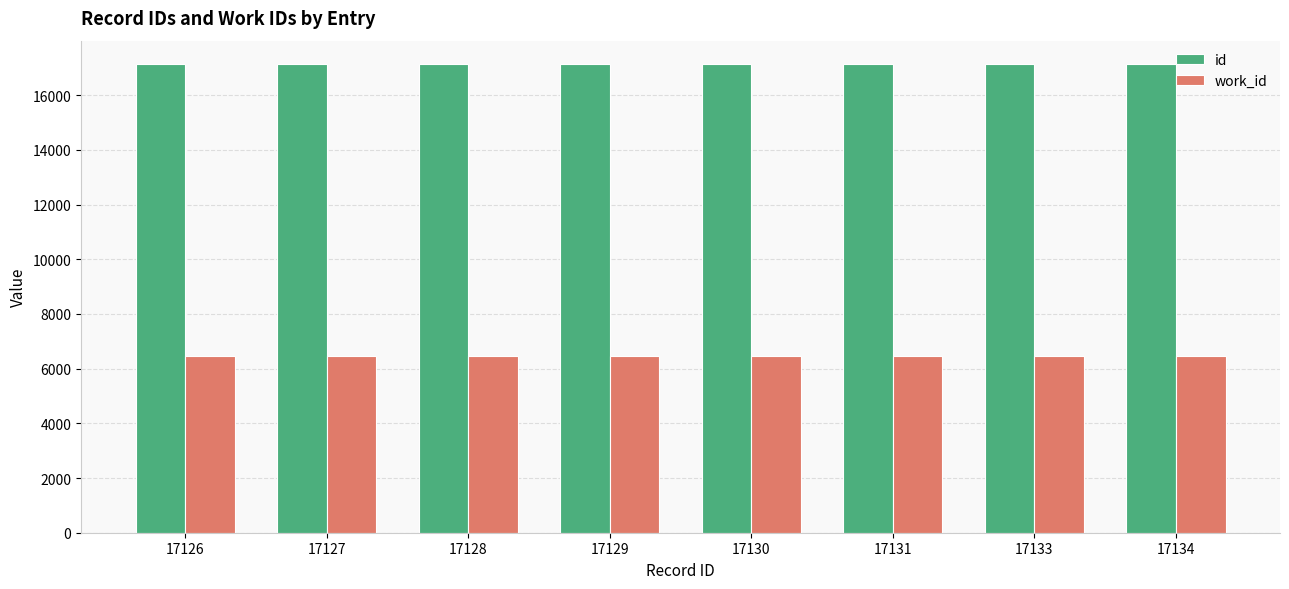

How many series are shown in this chart?

2